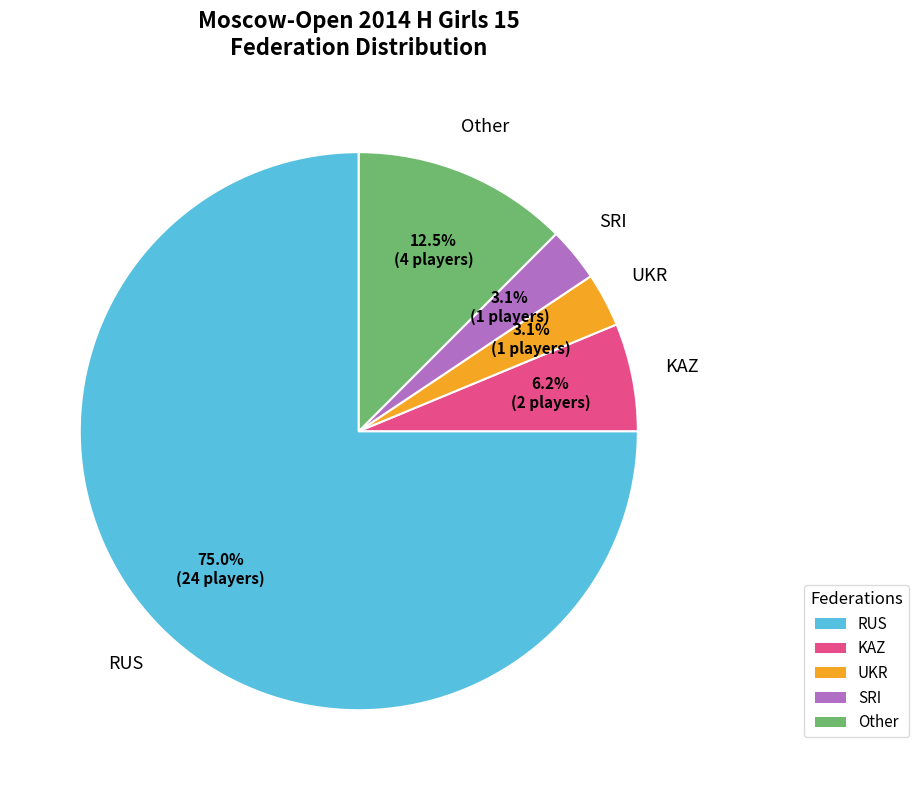

Does any single category account for the majority?

Yes